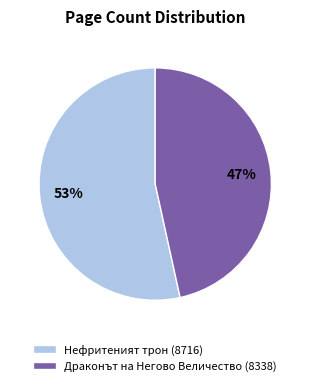

Rank the categories by value from lowest to highest.

Драконът на Негово Величество (8338), Нефритеният трон (8716)